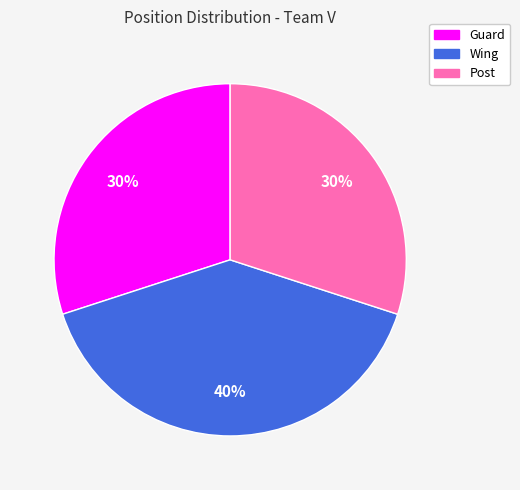

True or false: Guard accounts for 16% of the total.

False